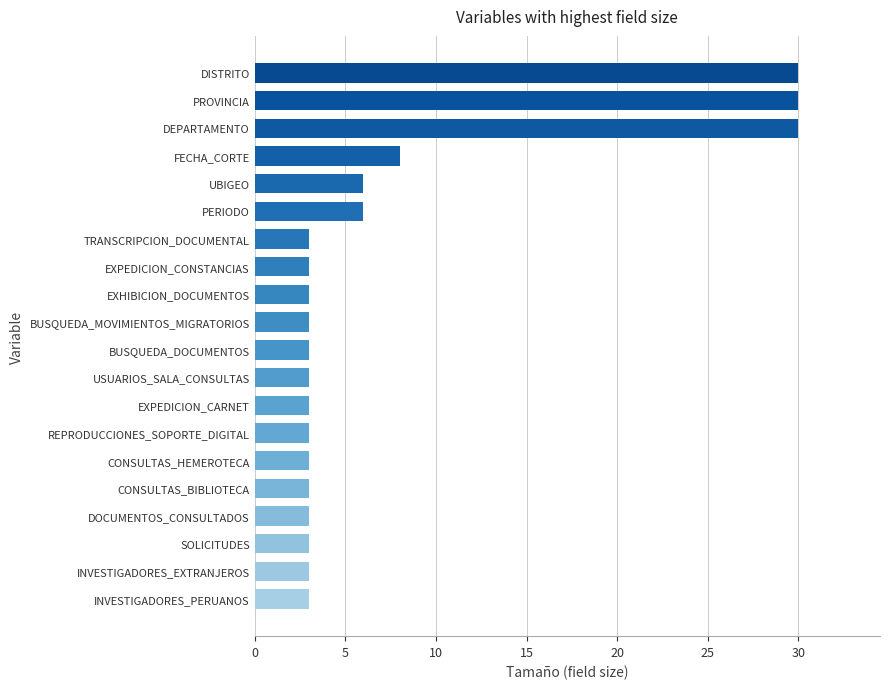

Count the number of data series in this chart.

1